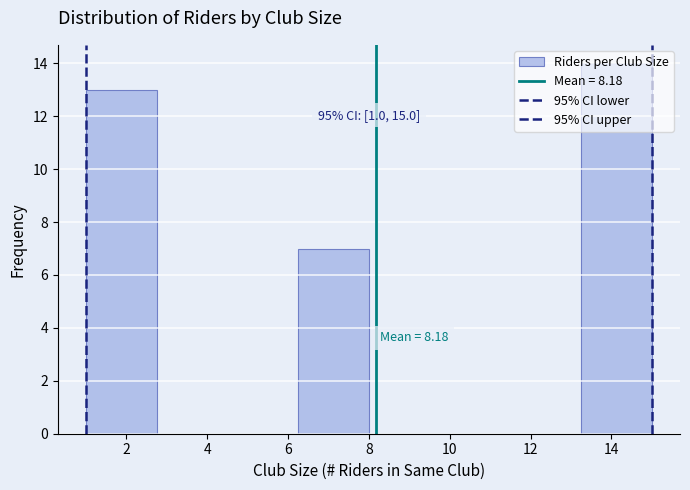

Which range on the x-axis has the tallest bar?

13.25 to 15.00